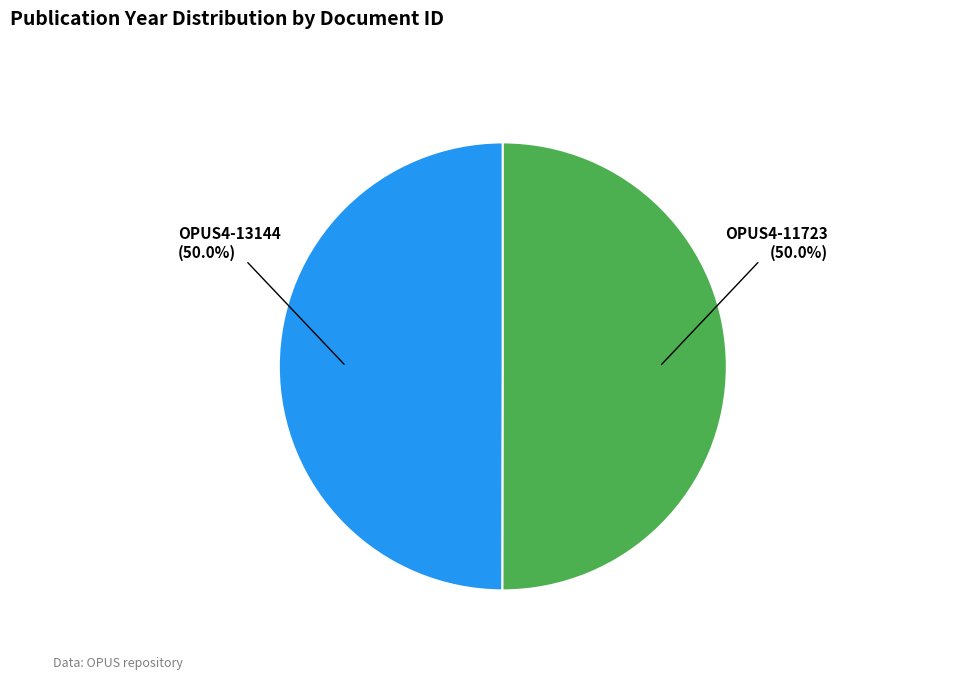

How many segments does this pie chart have?

2